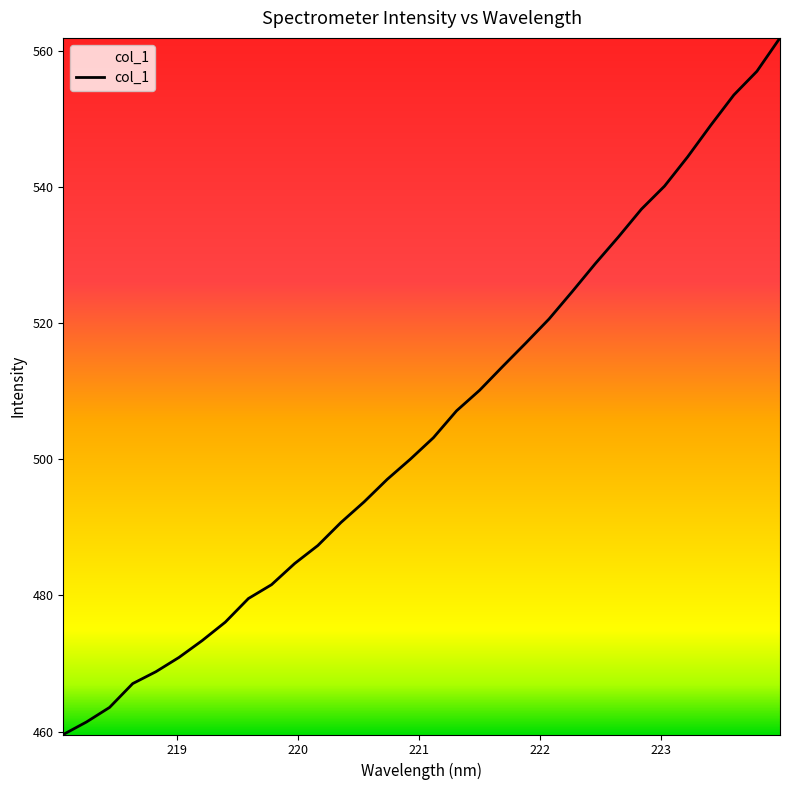

What is the smallest value displayed?

459.6